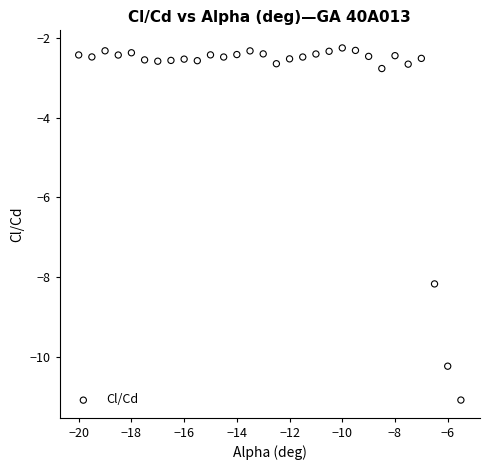

What is the range of Y values (max minus min)?

8.8